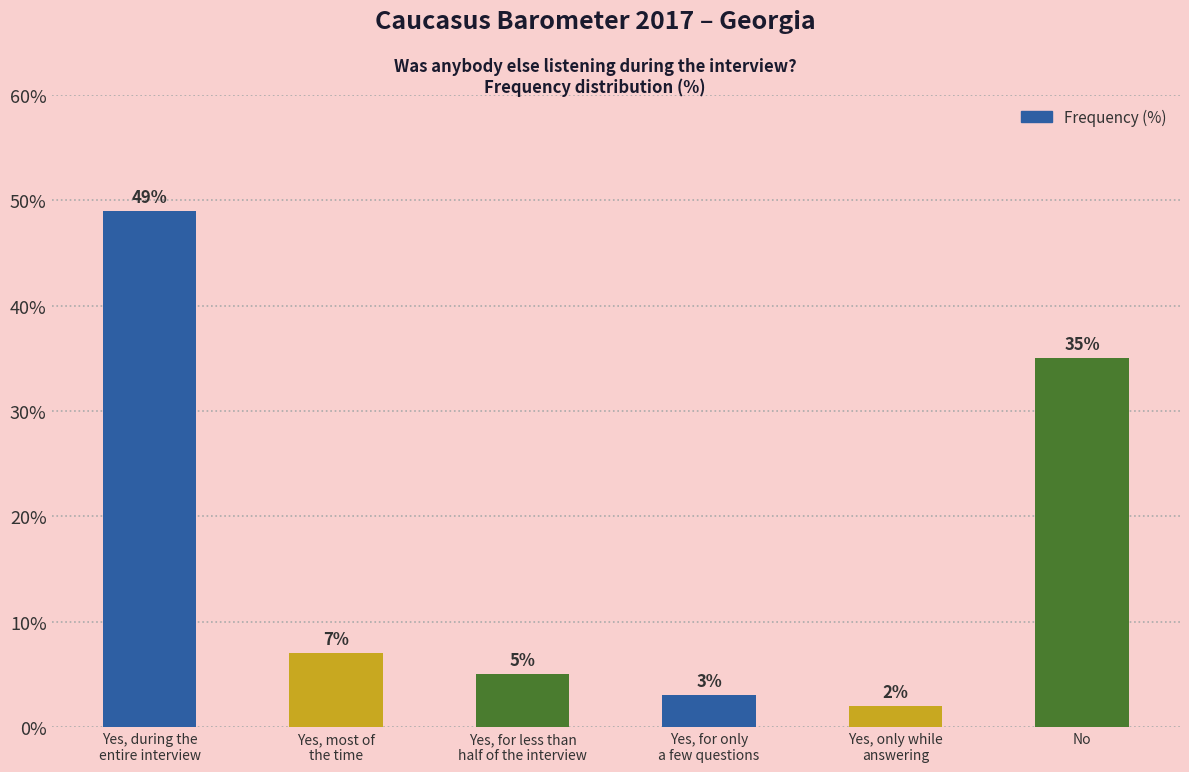

Does the chart contain stacked bars?

No